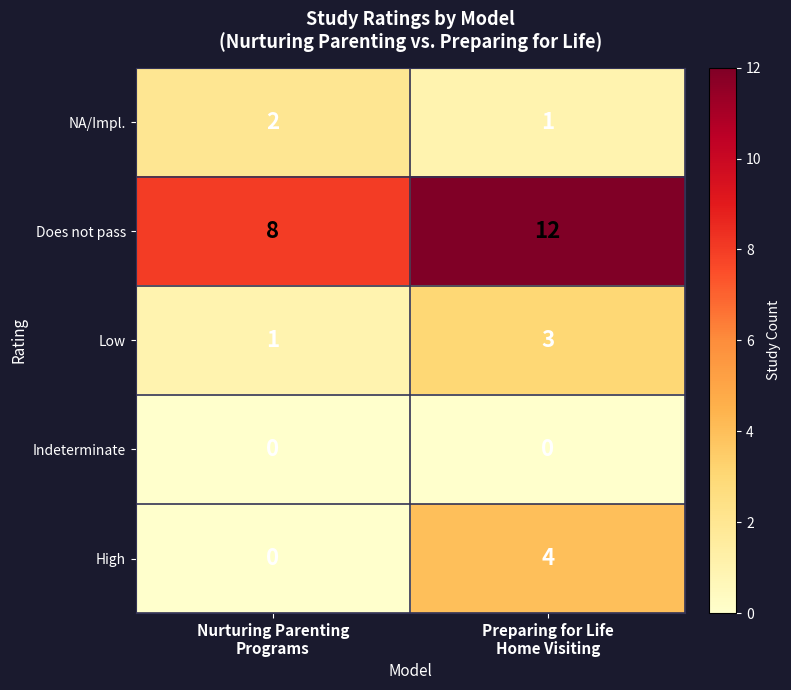

What is the greatest value displayed?

12